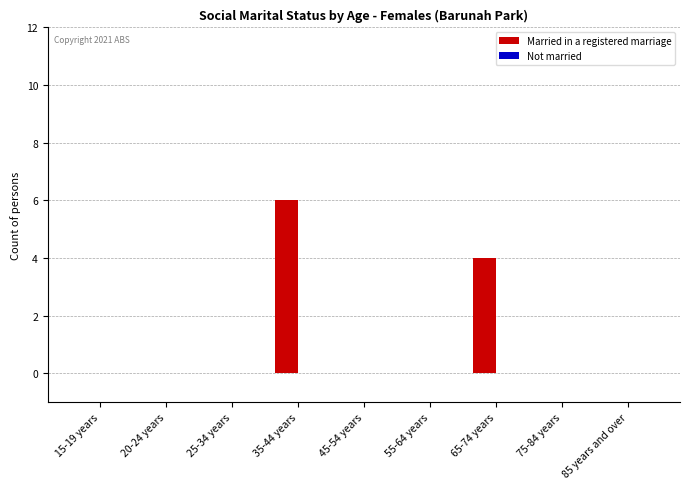

Which has a higher value, 15-19 years or 35-44 years?

35-44 years